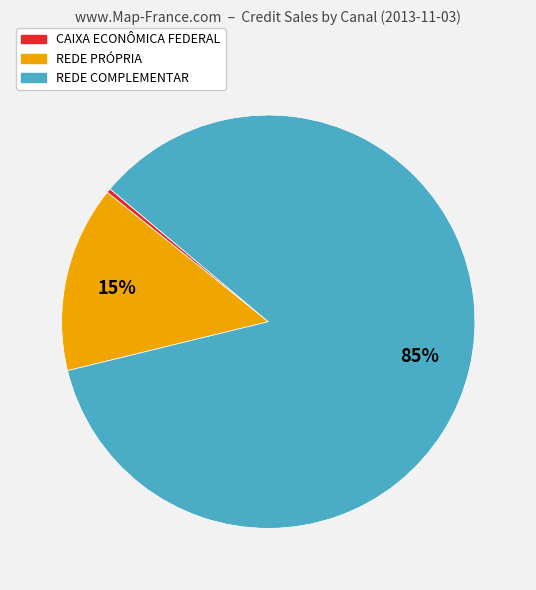

Is there a majority slice in this chart?

Yes